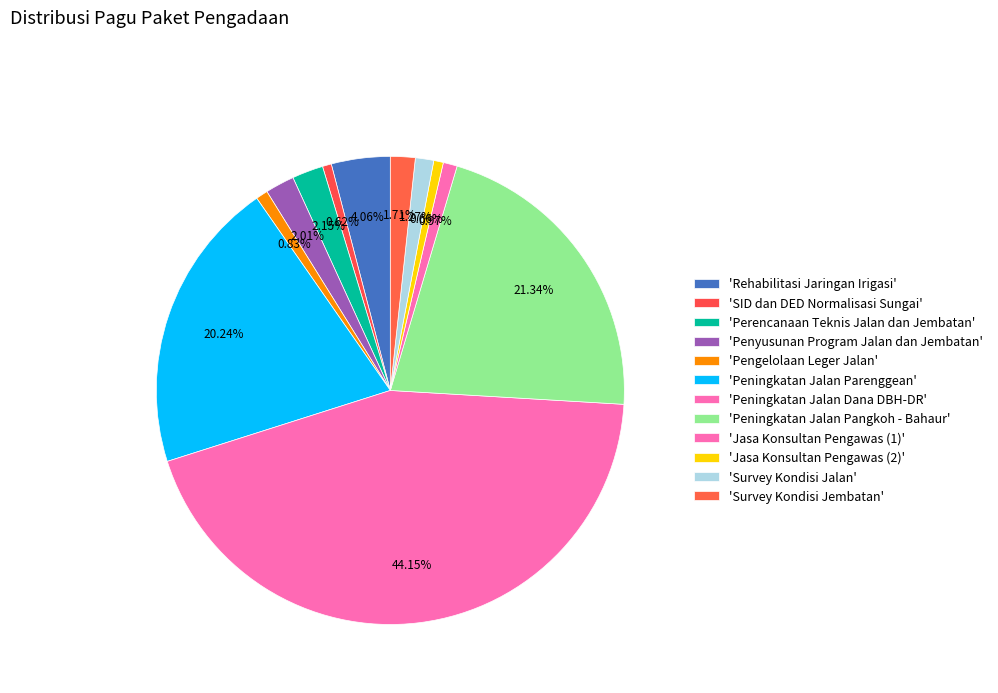

How many slices are in this pie chart?

12